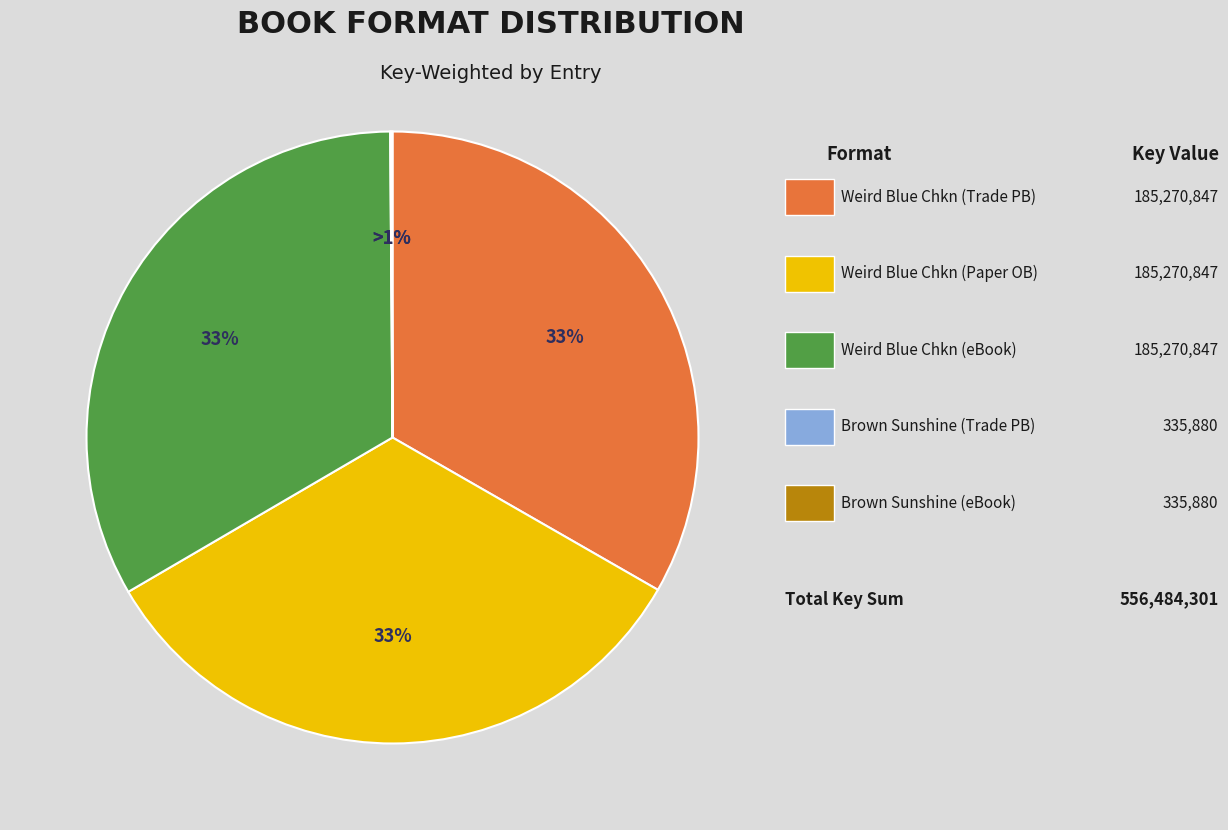

Between Brown Sunshine of Sawdust Valley (Trade Paperback) and Brown Sunshine of Sawdust Valley (eBook), which is larger?

Brown Sunshine of Sawdust Valley (Trade Paperback)